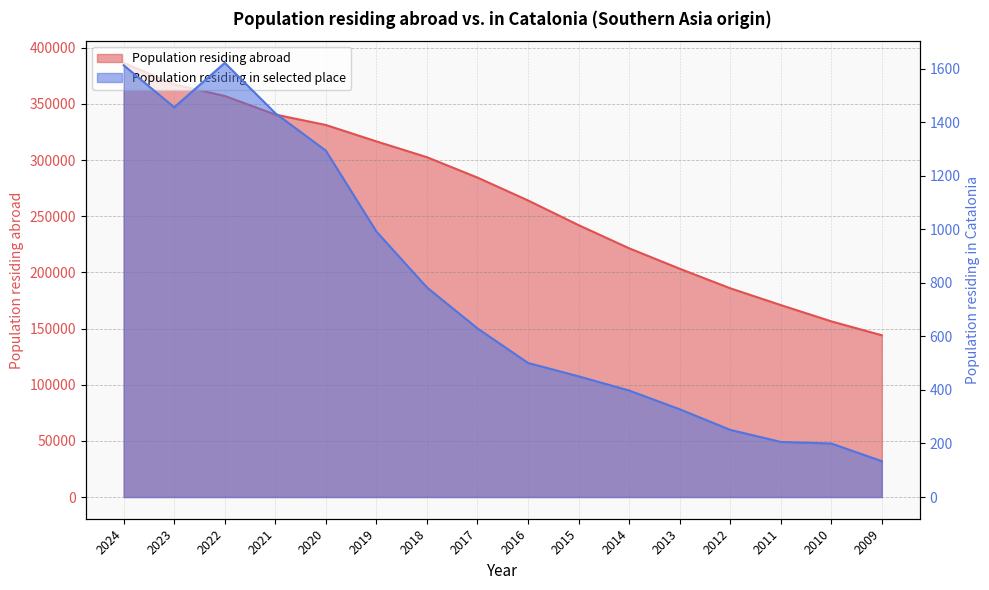

What are all the series names shown in the legend?

Population residing abroad, Population residing in selected place